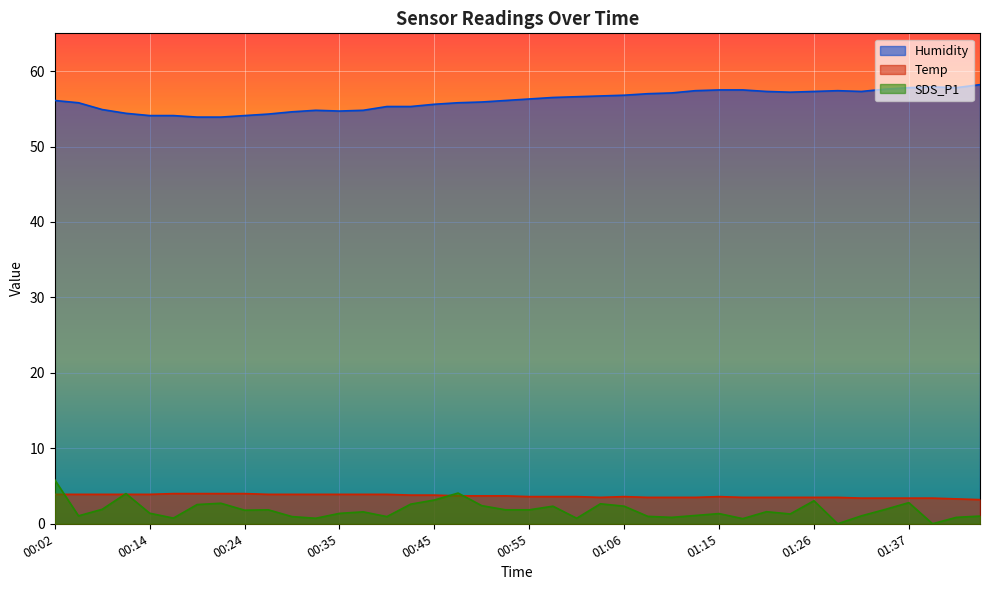

Which series has the widest spread of values?

SDS_P1